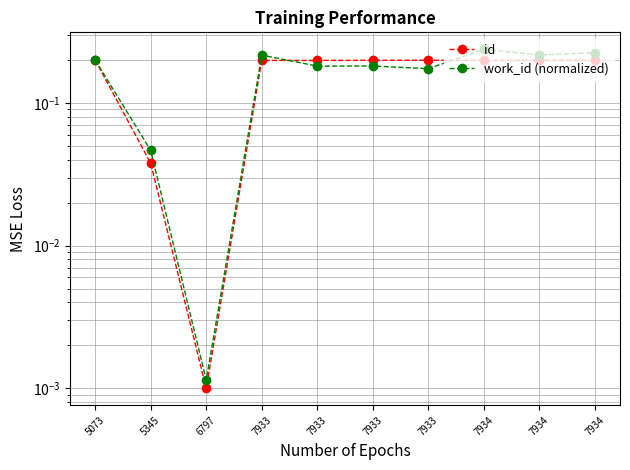

True or false: id has a value of 0.3 at 5073.

False